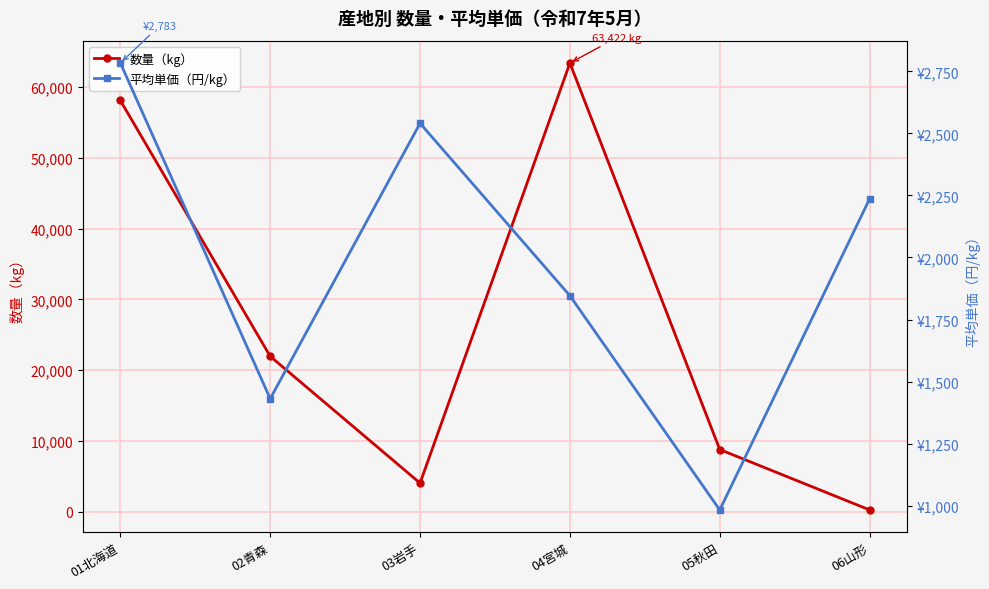

How many times do 平均単価（円/kg） and 数量（kg） cross each other?

1